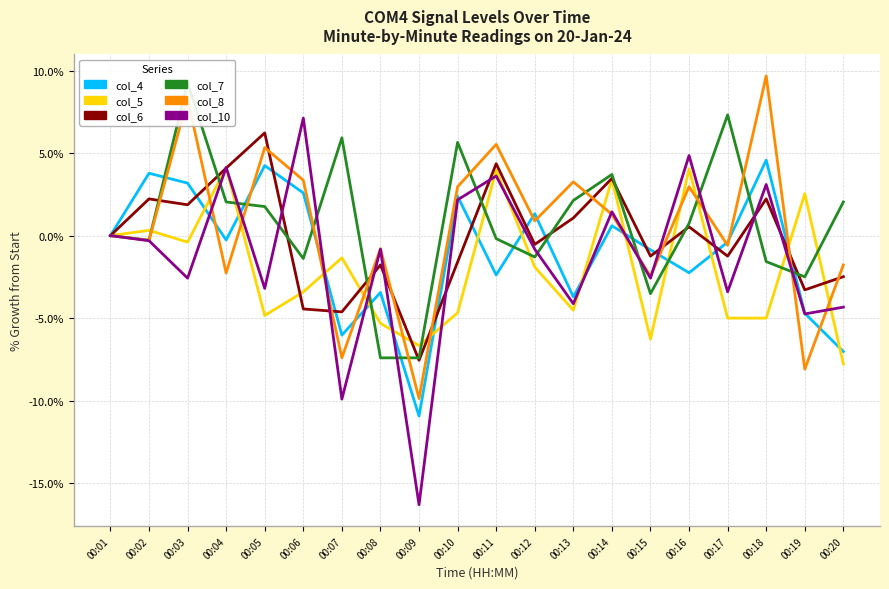

What is the difference between the second highest and second lowest values in the col_4 series?

11.3